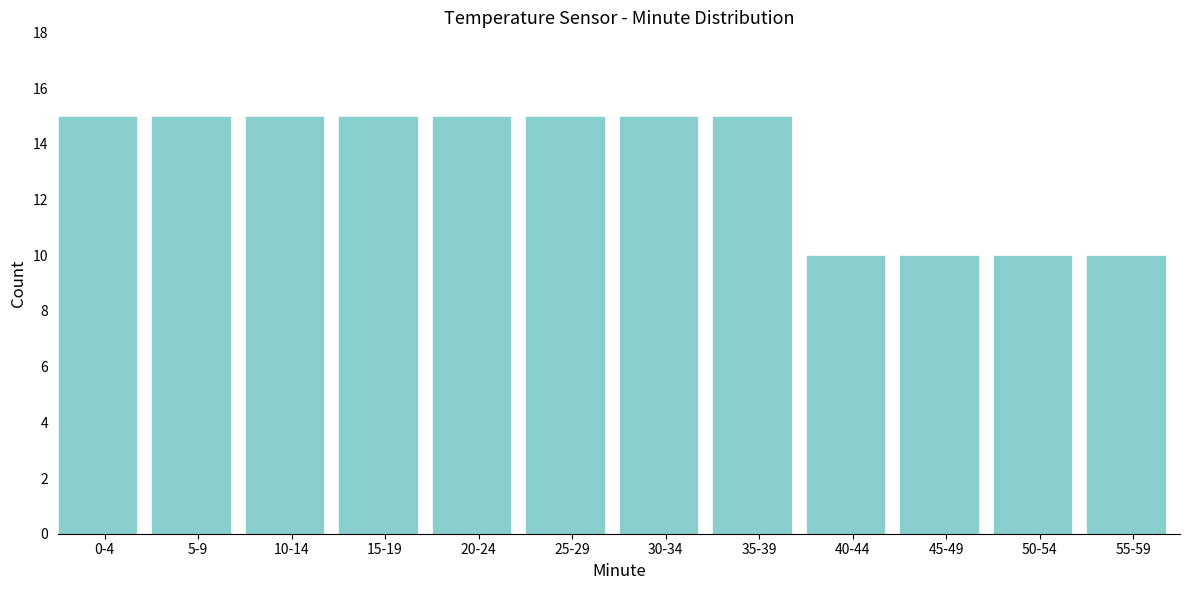

Reading left to right, transcribe all the data shown in this chart.

15	15	15	15	15	15	15	15	10	10	10	10